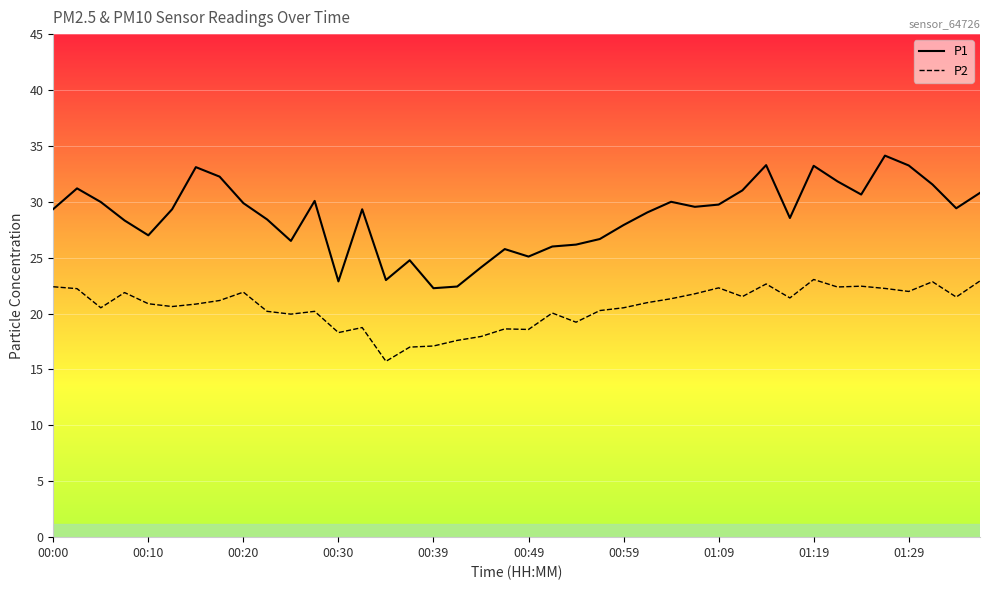

What is the minimum value shown in the chart?

15.7